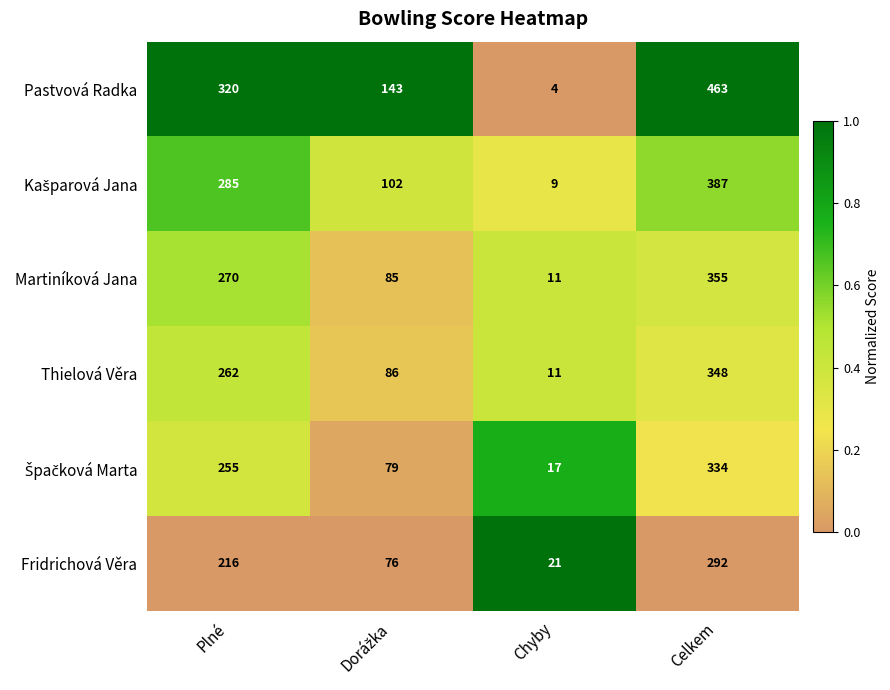

What is the sum of the Pastvová Radka values at Celkem and Chyby?

467